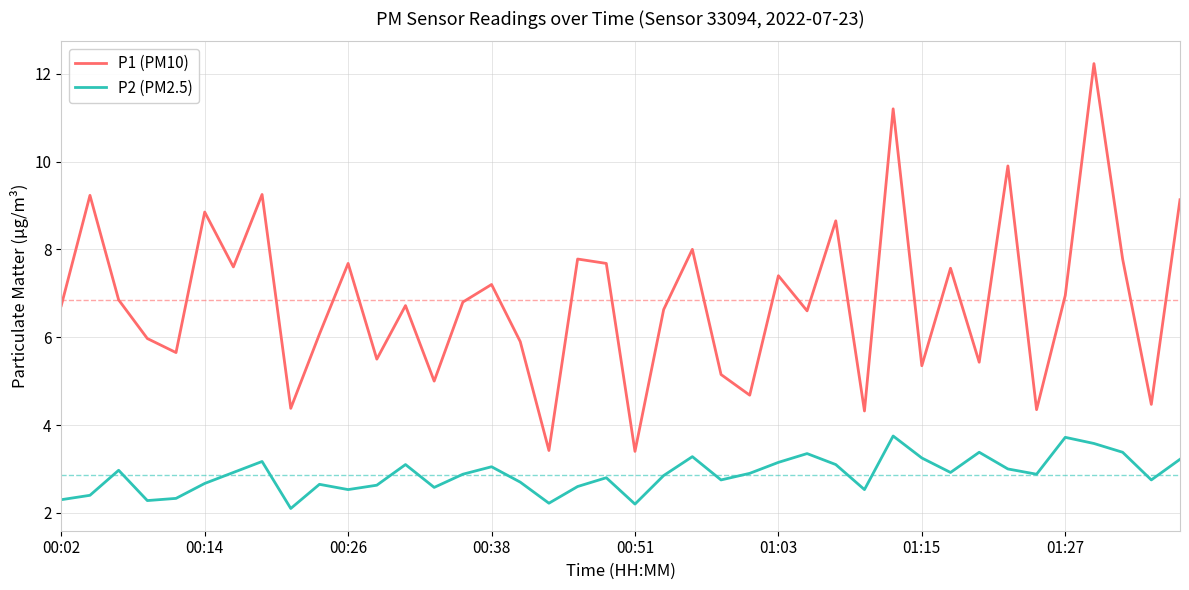

Rank the series by their maximum value, from highest to lowest.

P1 (PM10), P2 (PM2.5)